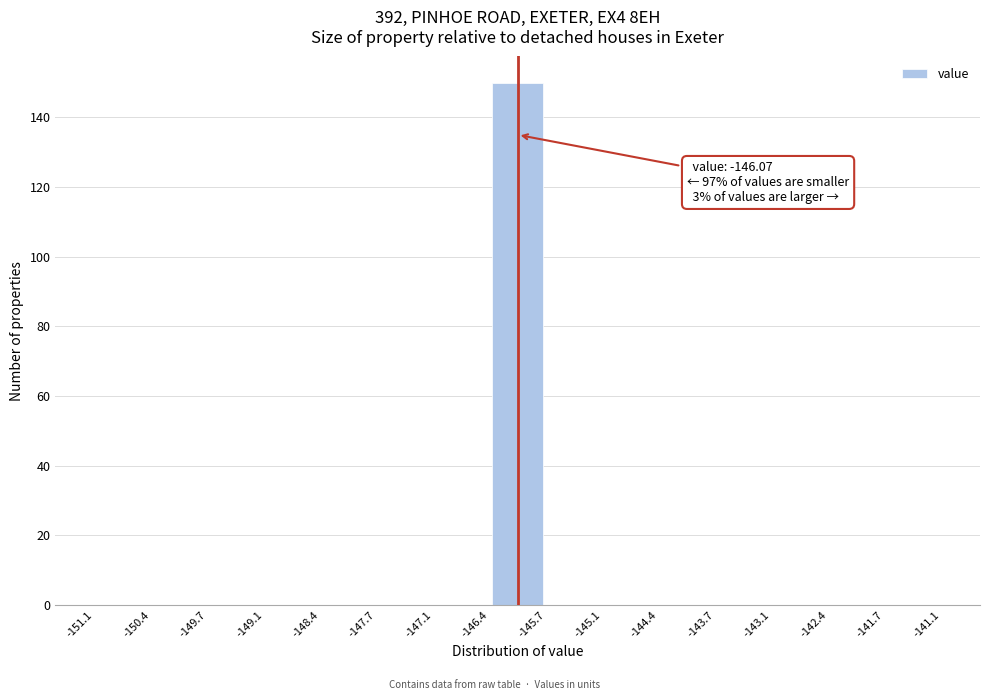

Over which range of the x-axis is the bar tallest?

-146.4 to -145.7